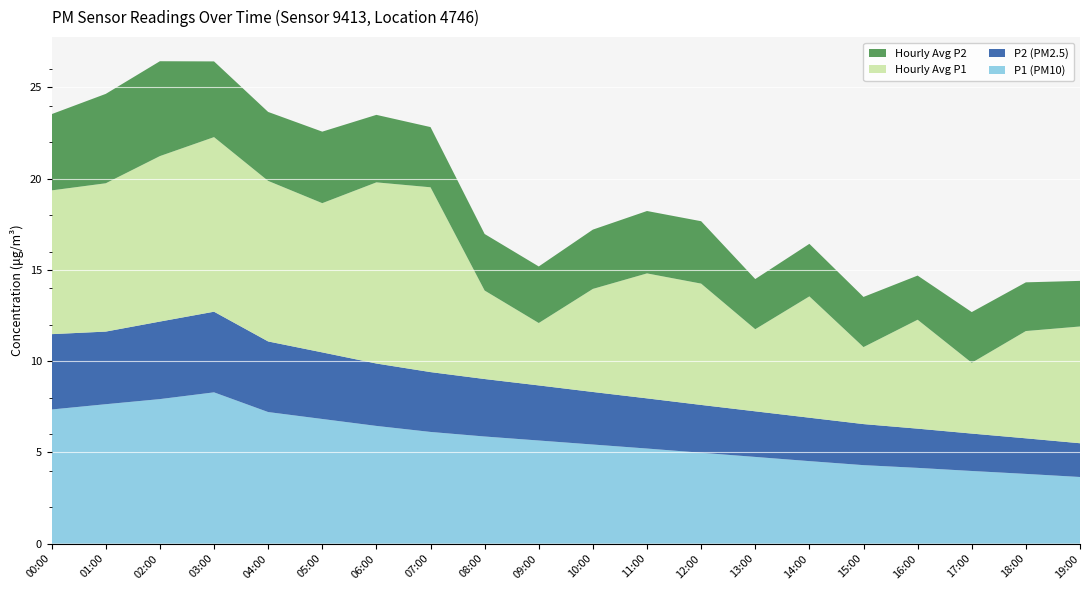

Reading left to right, what are all the values shown in this chart?

P1 (PM10): 7.3	7.6	7.9	8.3	7.2	6.8	6.5	6.1	5.9	5.7	5.4	5.2	5.0	4.8	4.5	4.3	4.2	4.0	3.8	3.6
P2 (PM2.5): 4.1	4.0	4.2	4.4	3.9	3.6	3.4	3.3	3.1	3.0	2.9	2.8	2.6	2.5	2.4	2.2	2.1	2.0	1.9	1.9
Hourly Avg P1: 7.9	8.1	9.1	9.6	8.8	8.2	9.9	10.1	4.8	3.4	5.7	6.8	6.7	4.5	6.7	4.2	6.0	3.9	5.9	6.4
Hourly Avg P2: 4.2	4.9	5.2	4.2	3.8	3.9	3.7	3.3	3.1	3.1	3.2	3.4	3.4	2.8	2.9	2.8	2.4	2.8	2.7	2.5